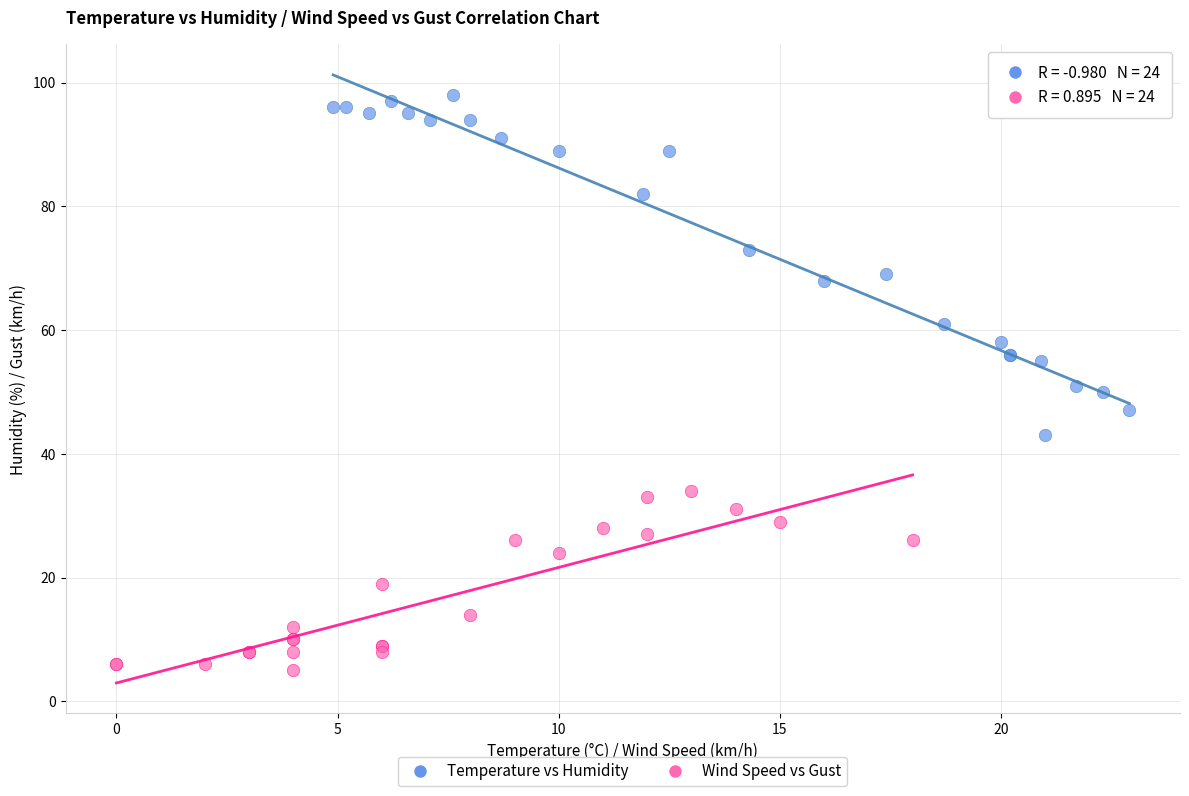

Which series contains the highest Y value?

Temperature vs Humidity